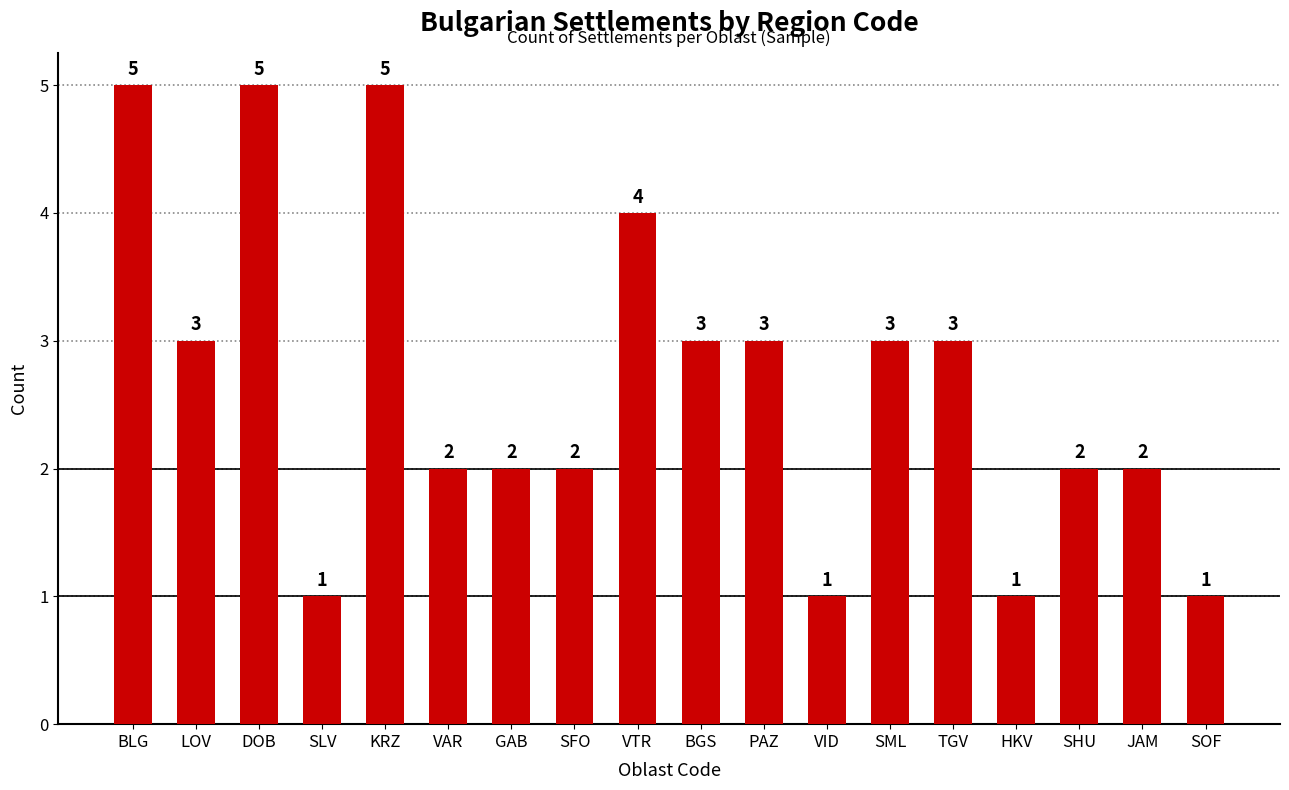

What is the smallest value displayed?

1